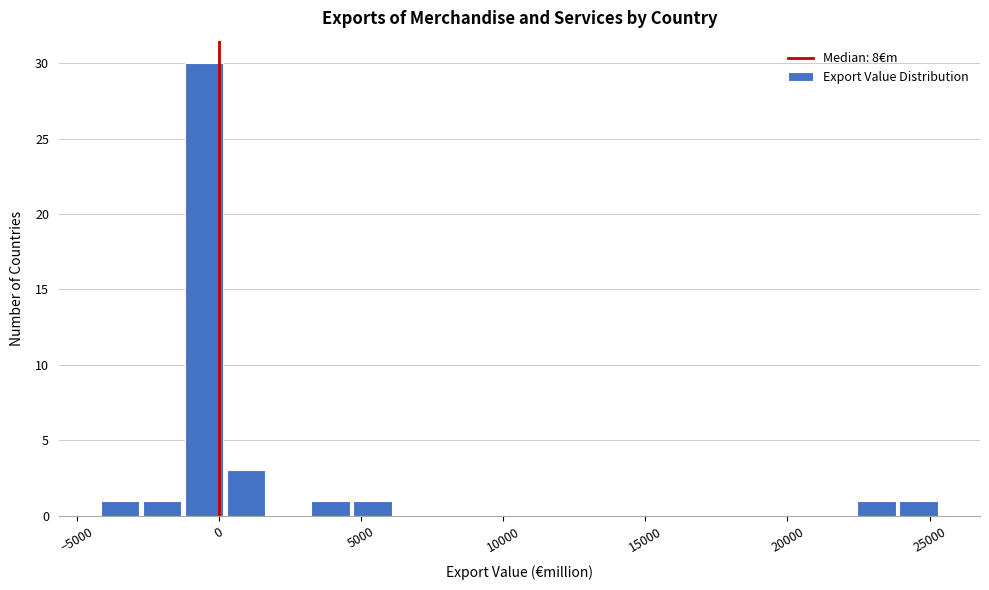

Around what value on the x-axis is the tallest bar? Give the approximate position of its centre, as read against the axis.

-500